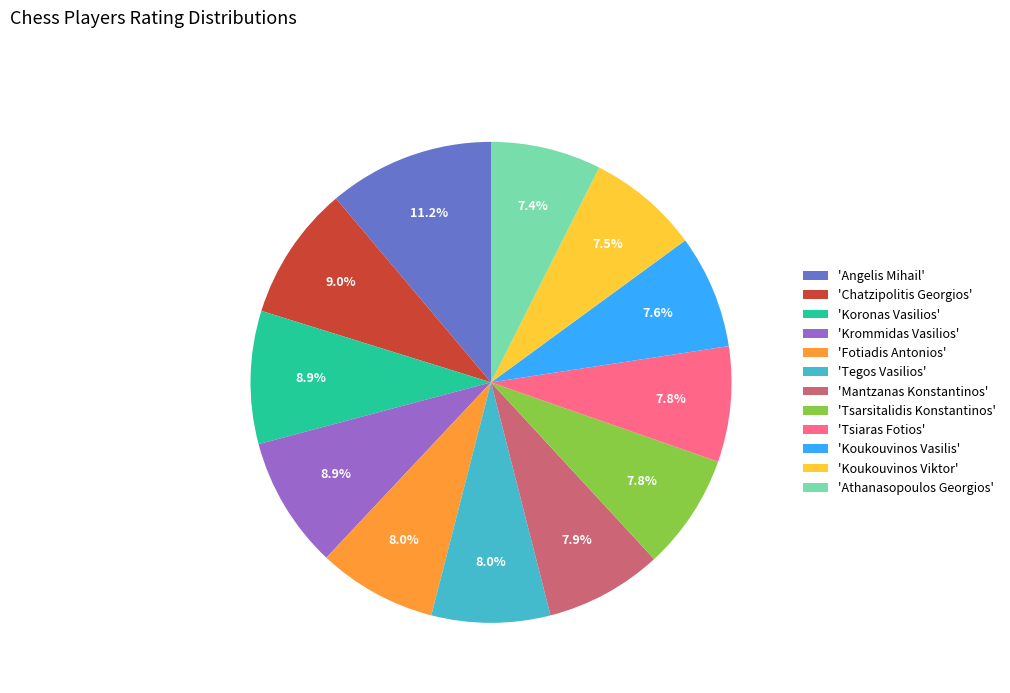

Is 'Mantzanas Konstantinos' the majority of the pie?

No